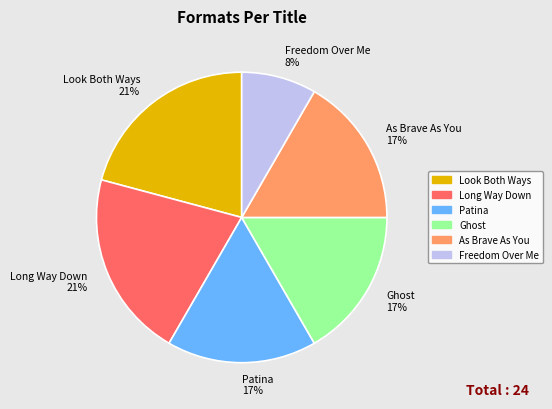

How many segments does this pie chart have?

6